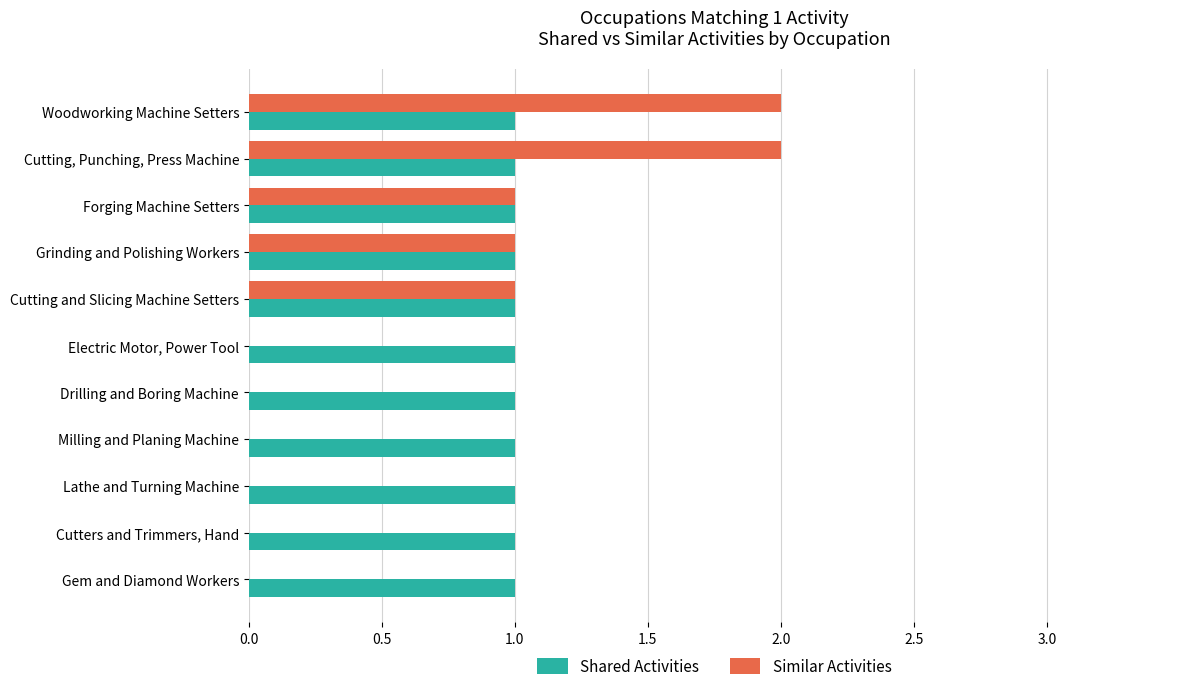

Which series has the largest range (max minus min)?

Similar Activities